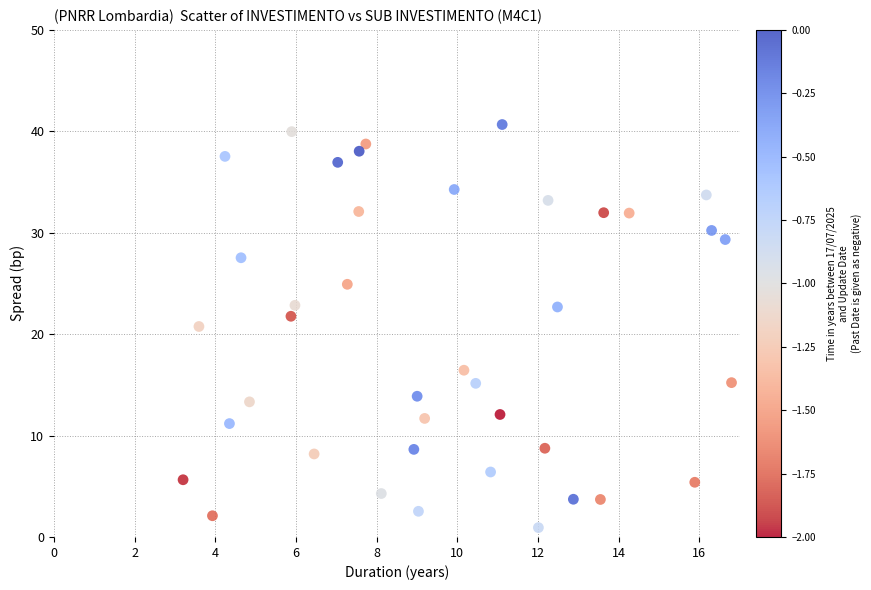

What is the range of Y values (max minus min)?

39.7